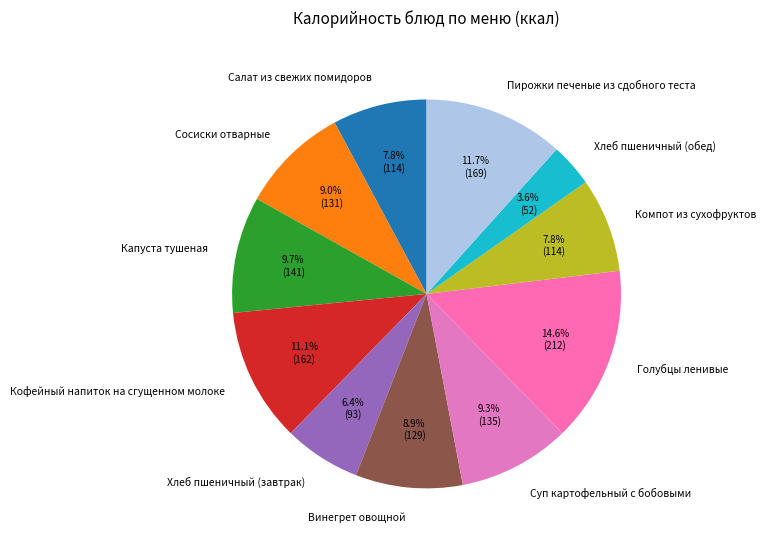

To the nearest percent, what is the difference between the largest and smallest slice percentages?

11%